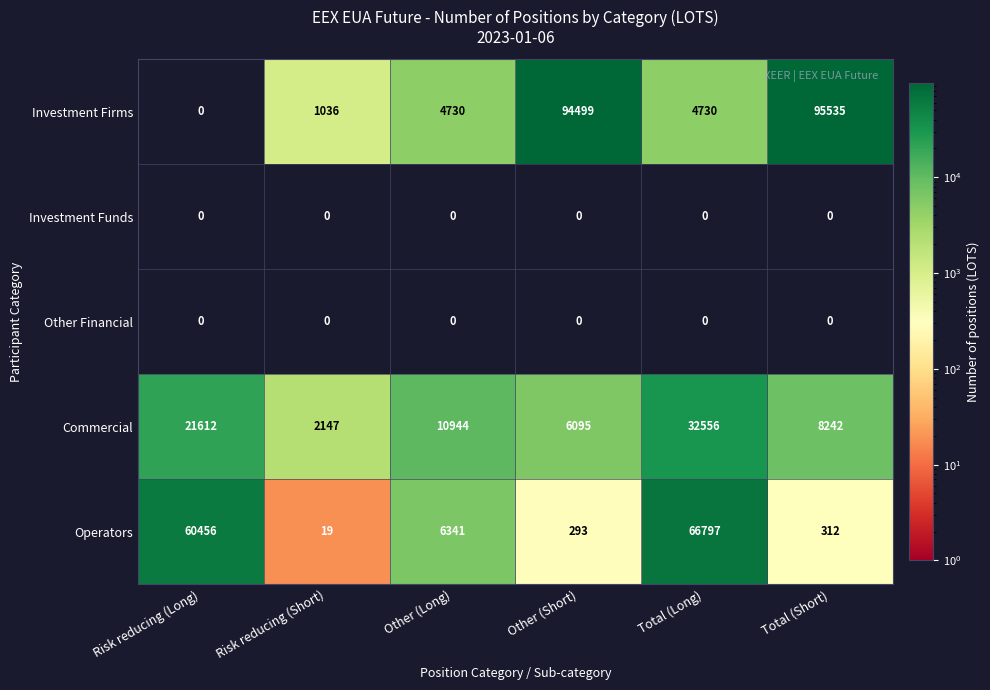

What is the greatest value displayed?

95535